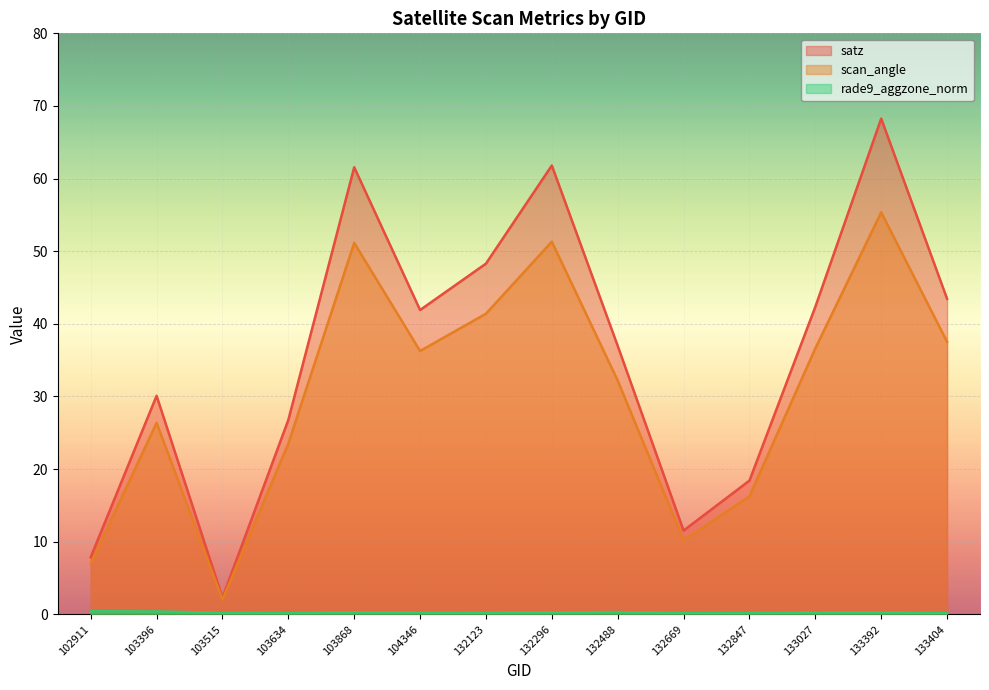

Rank the categories by satz value from lowest to highest.

103515, 102911, 132669, 132847, 103634, 103396, 132488, 104346, 133027, 133404, 132123, 103868, 132296, 133392